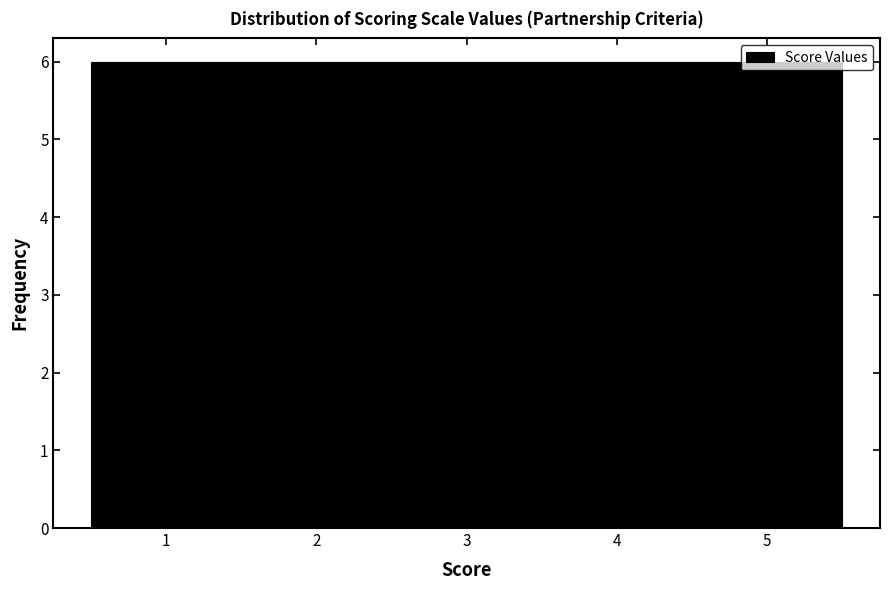

Reading left to right, list every bar in this chart as the range it spans on the x-axis followed by its height. The values are not printed on the chart, so give them approximately, as read against the axis.

0.5 to 1.5: 6
1.5 to 2.5: 6
2.5 to 3.5: 6
3.5 to 4.5: 6
4.5 to 5.5: 6